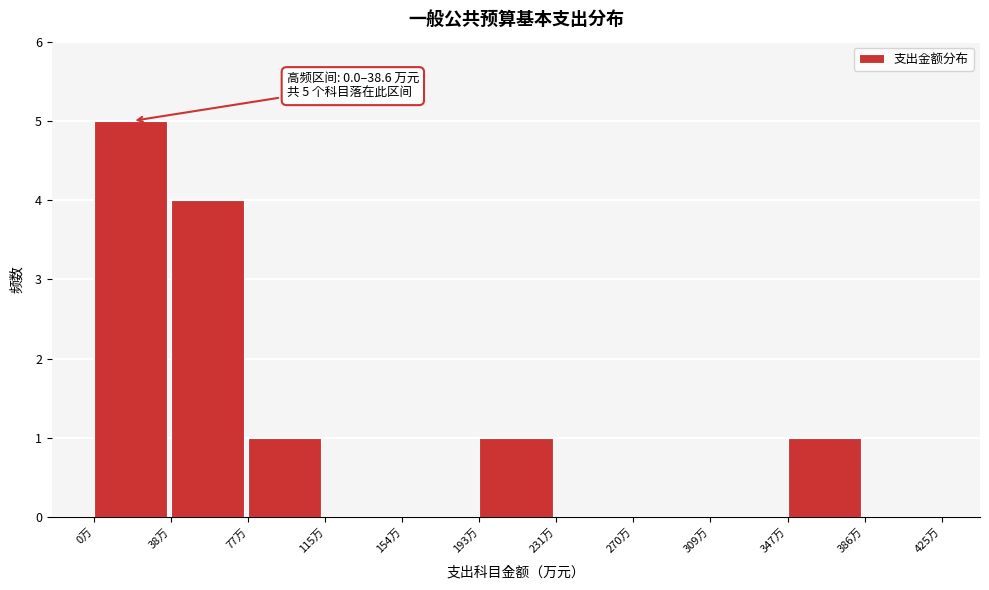

Over which range of the x-axis is the bar tallest?

0 to 40